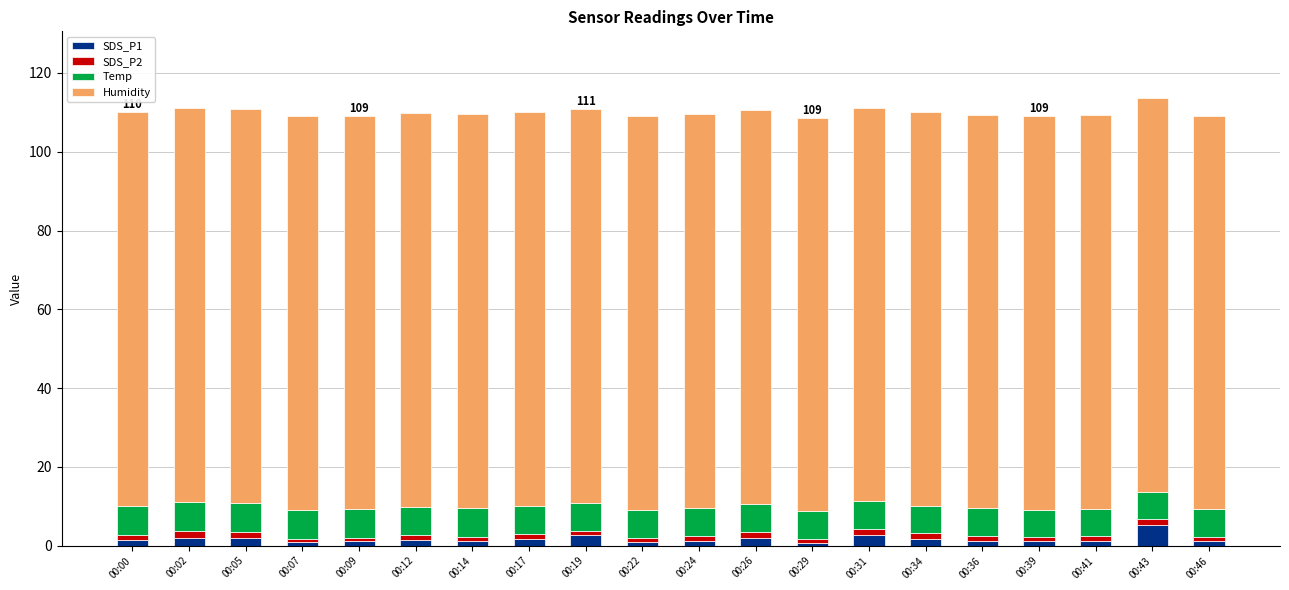

Is it true that SDS_P1 equals 1.6 at 00:17?

True